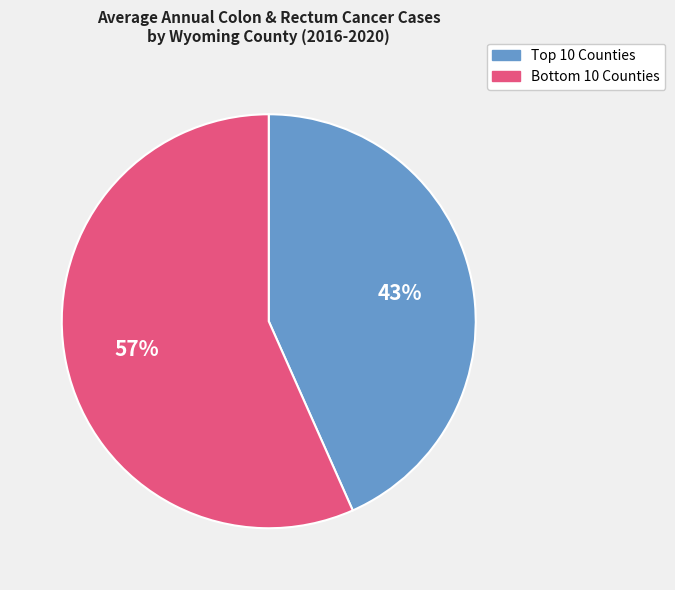

How many segments does this pie chart have?

2